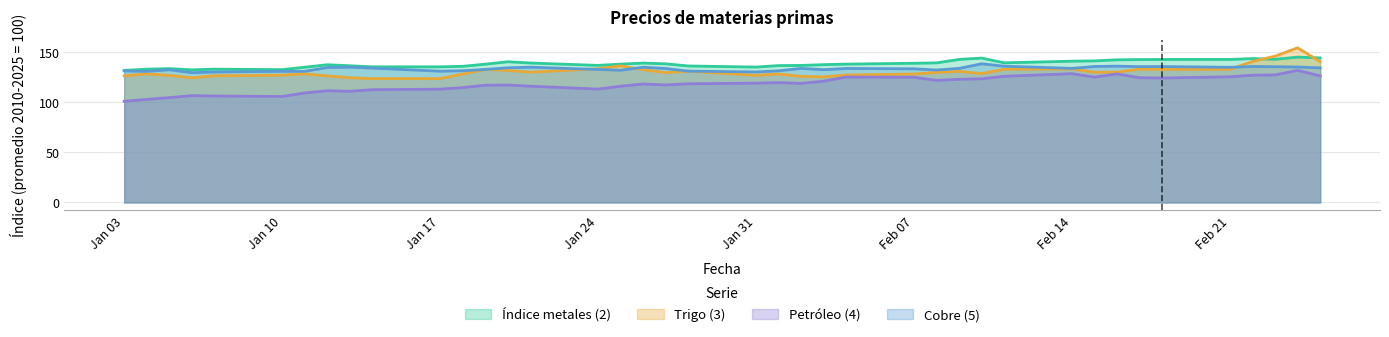

How many interior local valleys does the Trigo (3) series have?

7